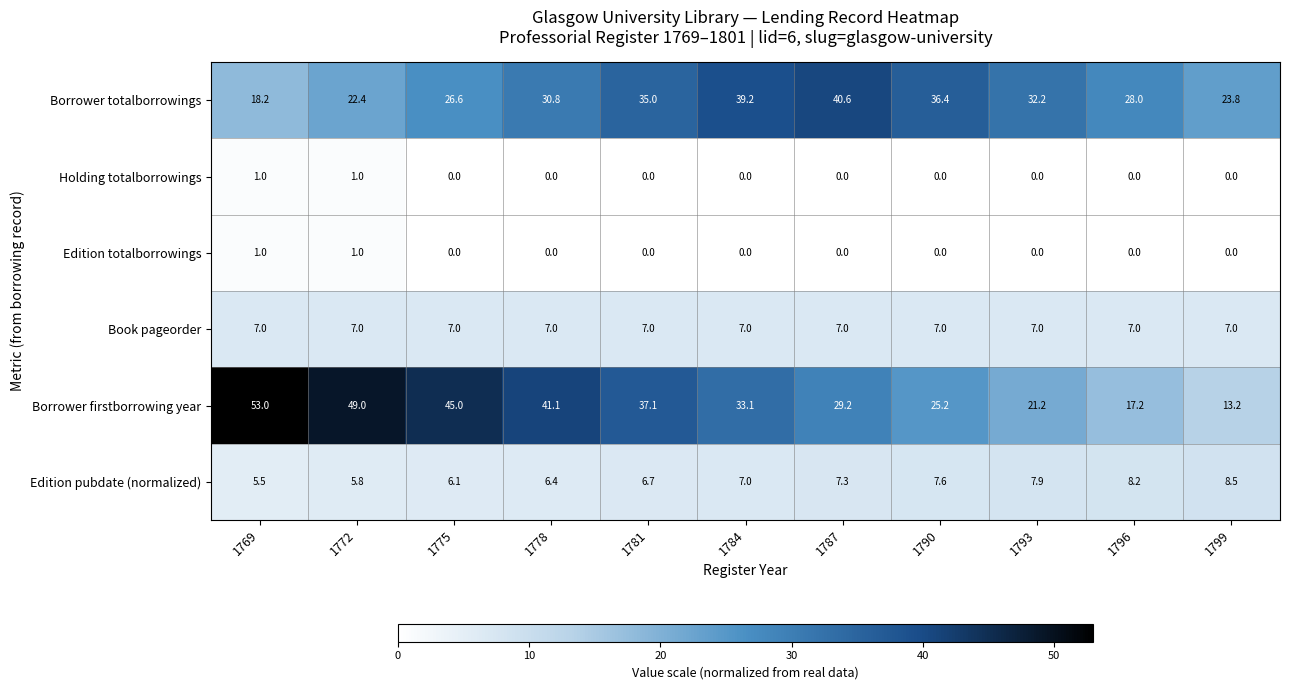

How many data points does each series have?

11